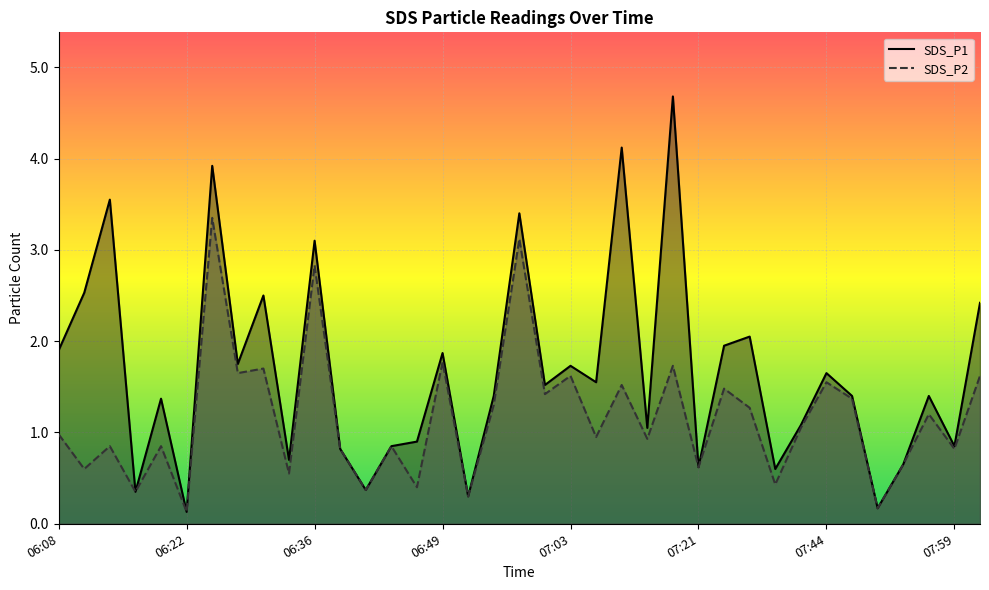

How many series are shown in this chart?

2